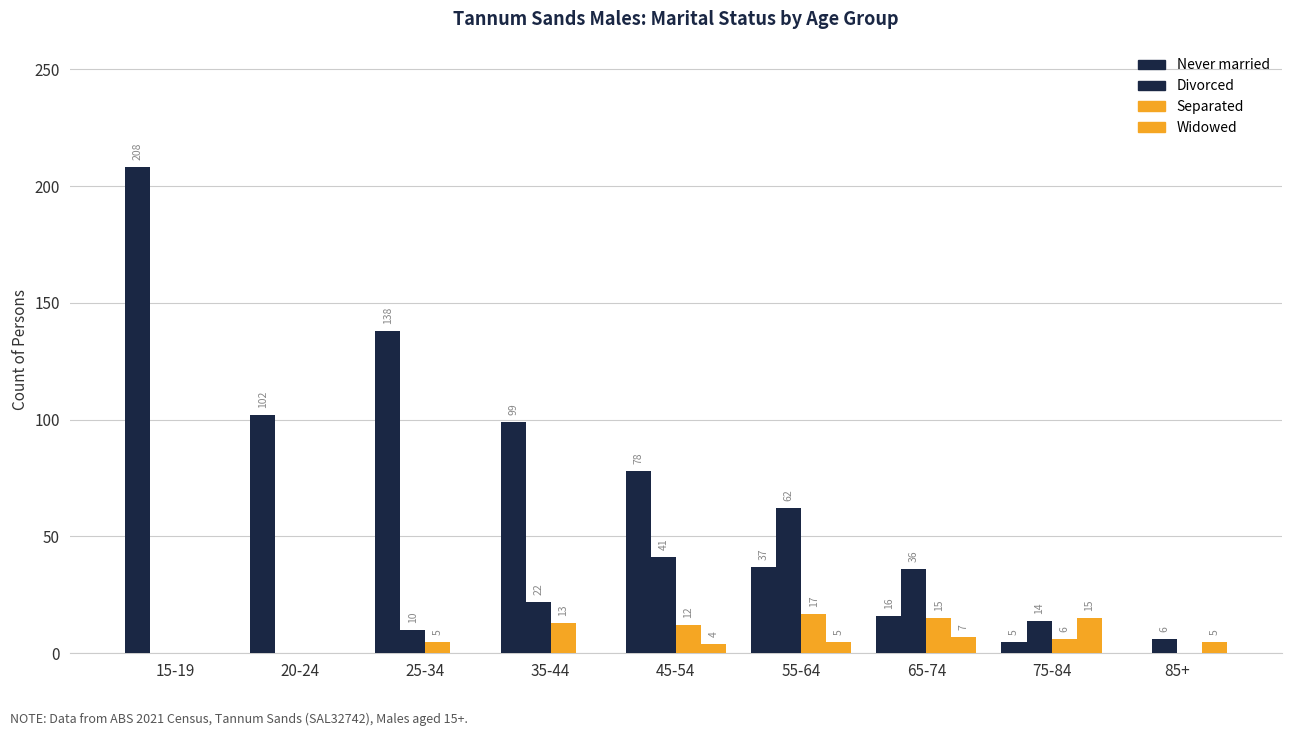

Between 45-54 and 25-34, which is larger?

25-34